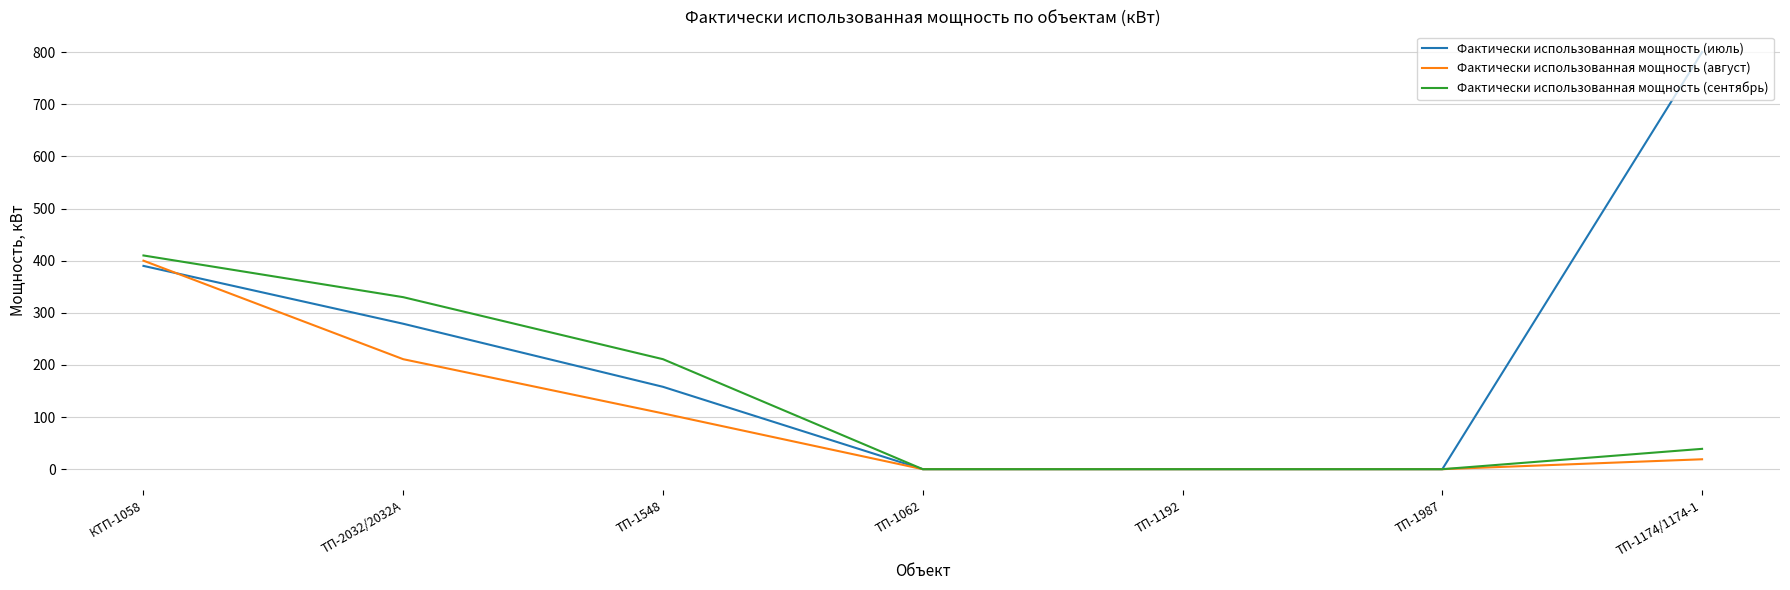

Reading right to left, transcribe all the data shown in this chart.

Фактически использованная мощность (июль): ТП-1174/1174-1=800	ТП-1987=0	ТП-1192=0	ТП-1062=0	ТП-1548=158	ТП-2032/2032А=279	КТП-1058=390
Фактически использованная мощность (август): ТП-1174/1174-1=19	ТП-1987=0	ТП-1192=0	ТП-1062=0	ТП-1548=107	ТП-2032/2032А=211	КТП-1058=400
Фактически использованная мощность (сентябрь): ТП-1174/1174-1=39	ТП-1987=0	ТП-1192=0	ТП-1062=0	ТП-1548=211	ТП-2032/2032А=330	КТП-1058=410